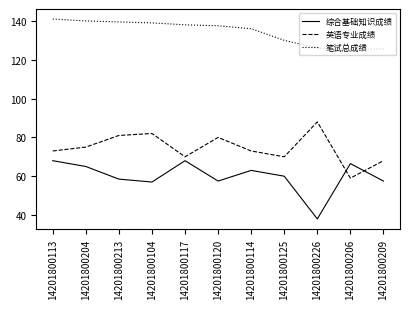

Where do 英语专业成绩 and 综合基础知识成绩 first cross each other?

14201800226 and 14201800206